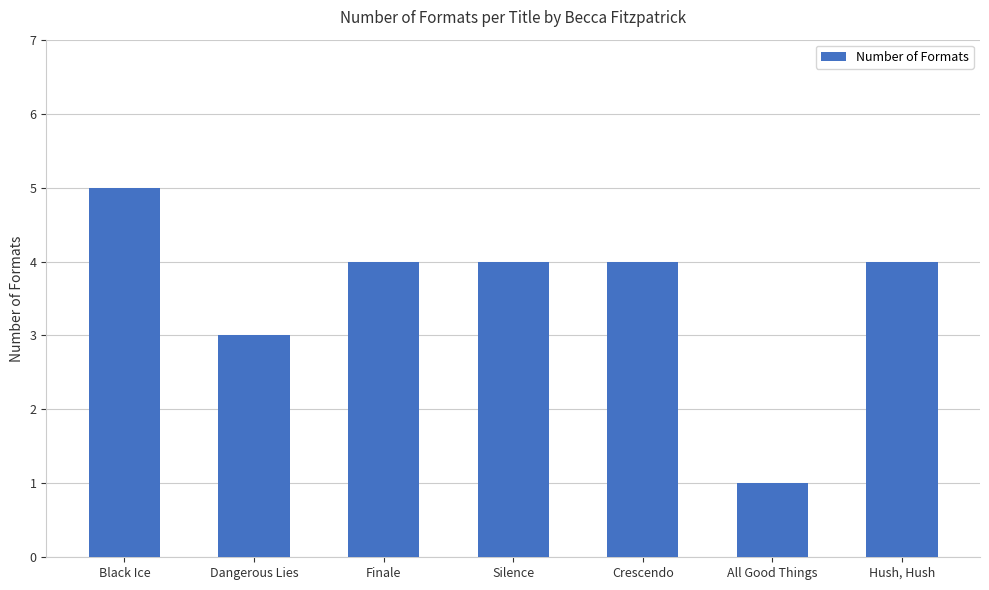

At which label does the data first exceed 4?

Black Ice